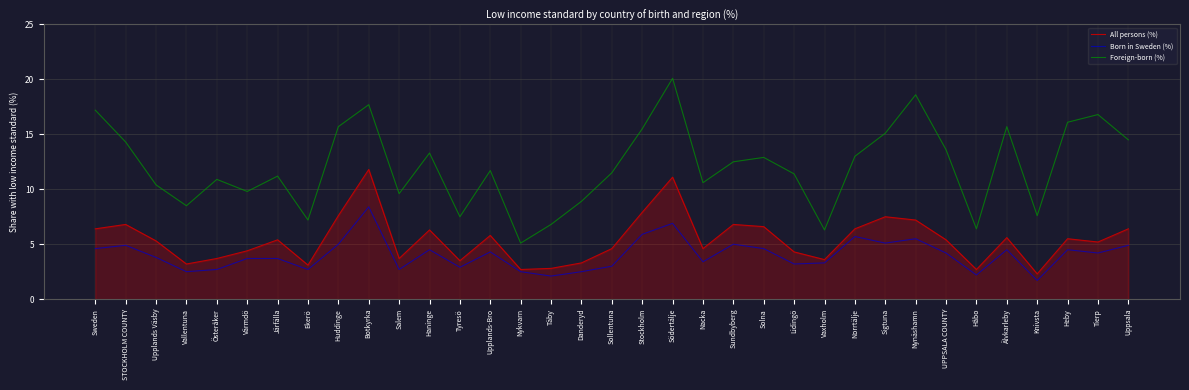

Between Vallentuna and Huddinge, which series saw the biggest shift?

Foreign-born (%)